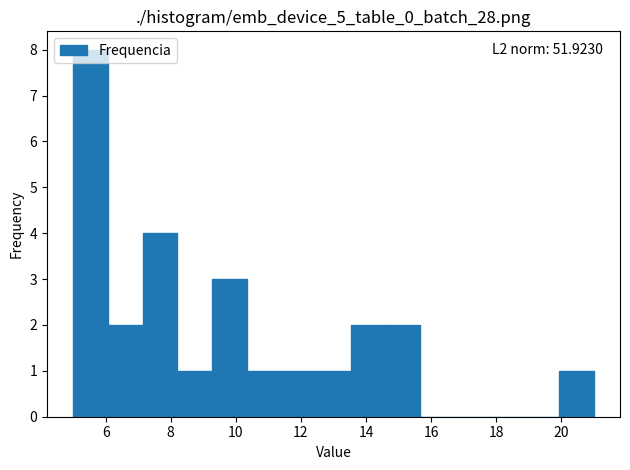

Over which range of the x-axis is the bar tallest?

5.0 to 6.0